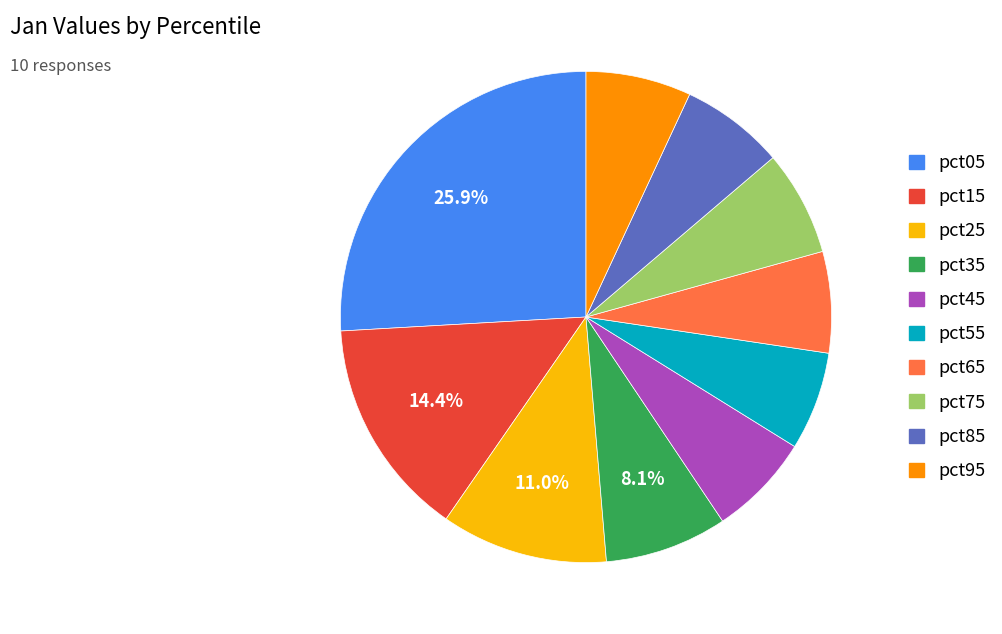

The pct15 slice represents 14% of the pie. True or false?

True